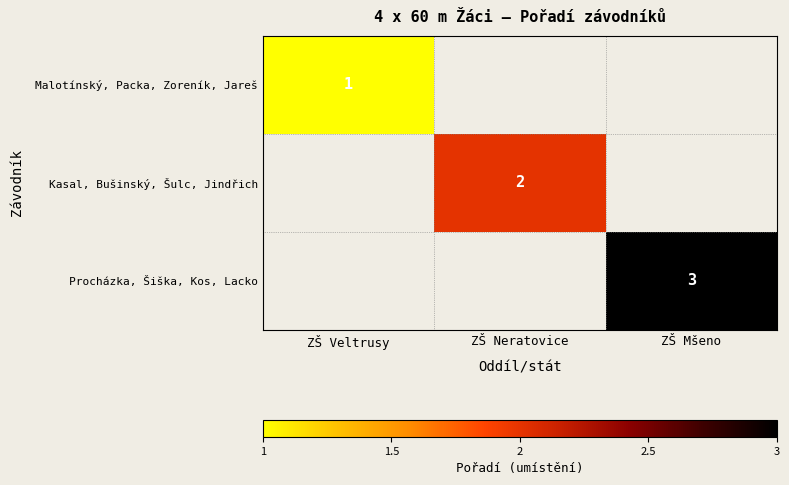

The value of Kasal, Bušinský, Šulc, Jindřich at ZŠ Neratovice is 2. True or false?

True